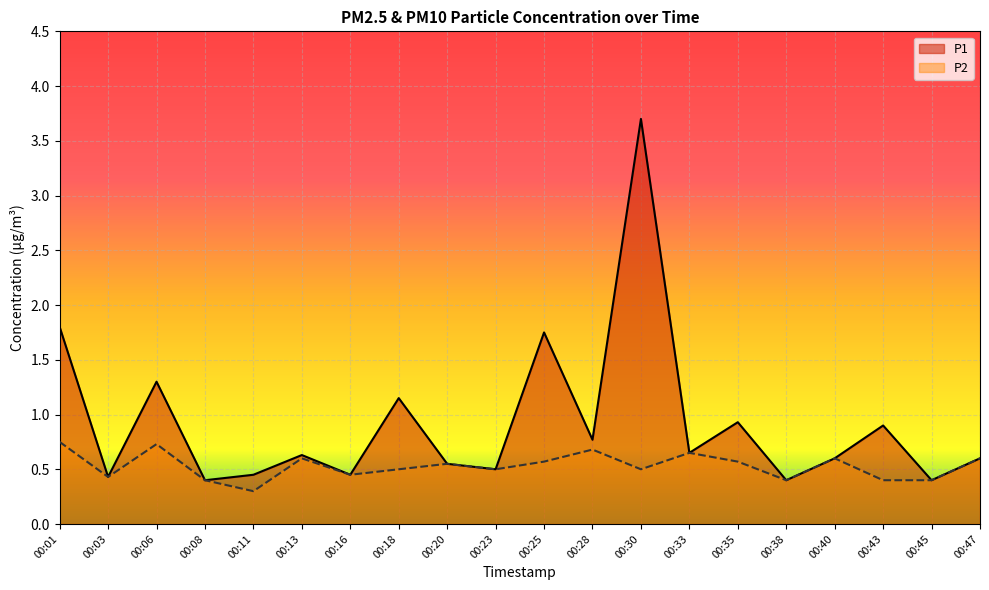

What is the value of the P1 point at the 15th from the left?

0.9